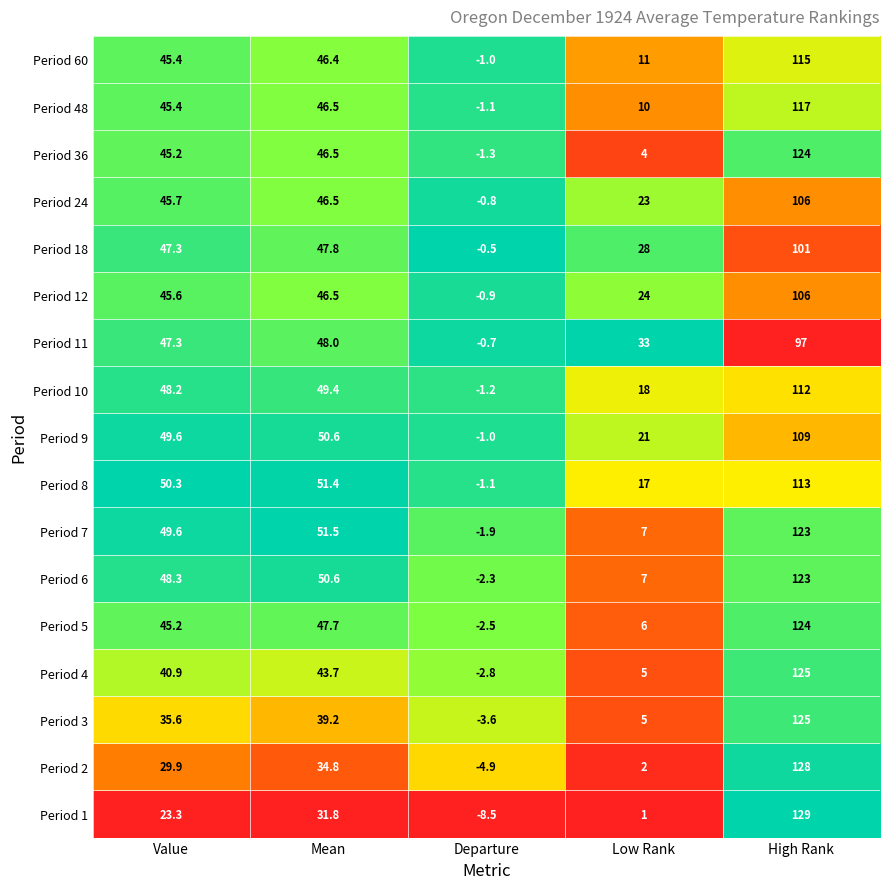

True or false: Period 9 has a value of 50.6 at Mean.

True